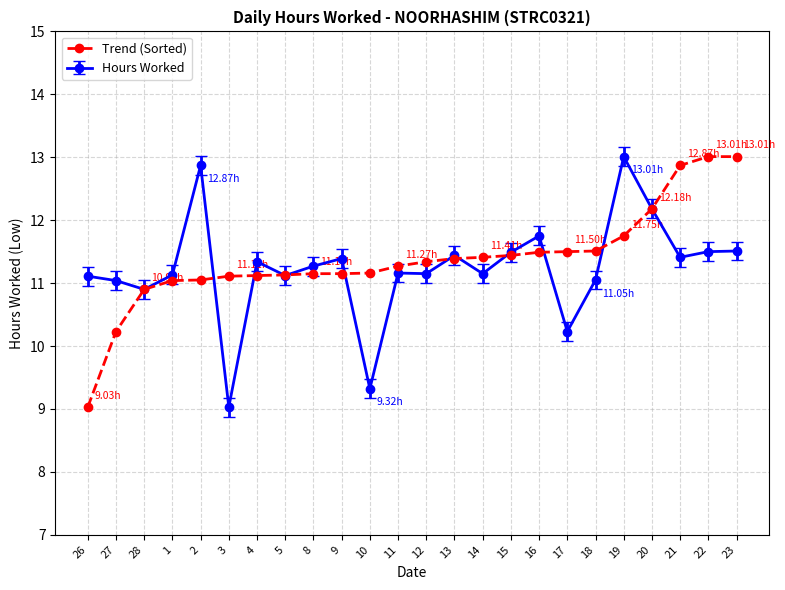

At how many categories does at least one series exceed 10?

24